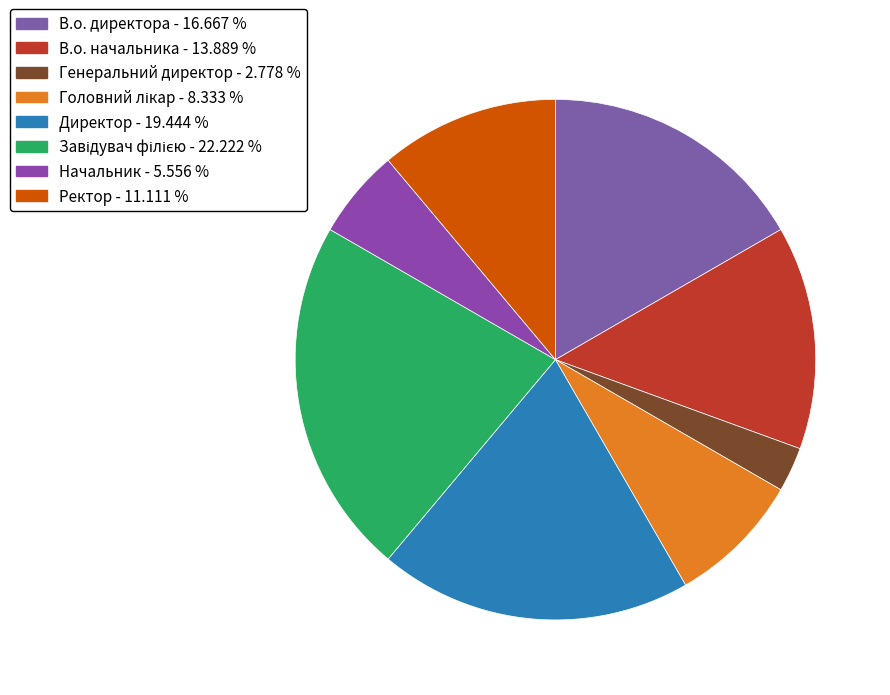

True or false: Генеральний директор accounts for 14% of the total.

False